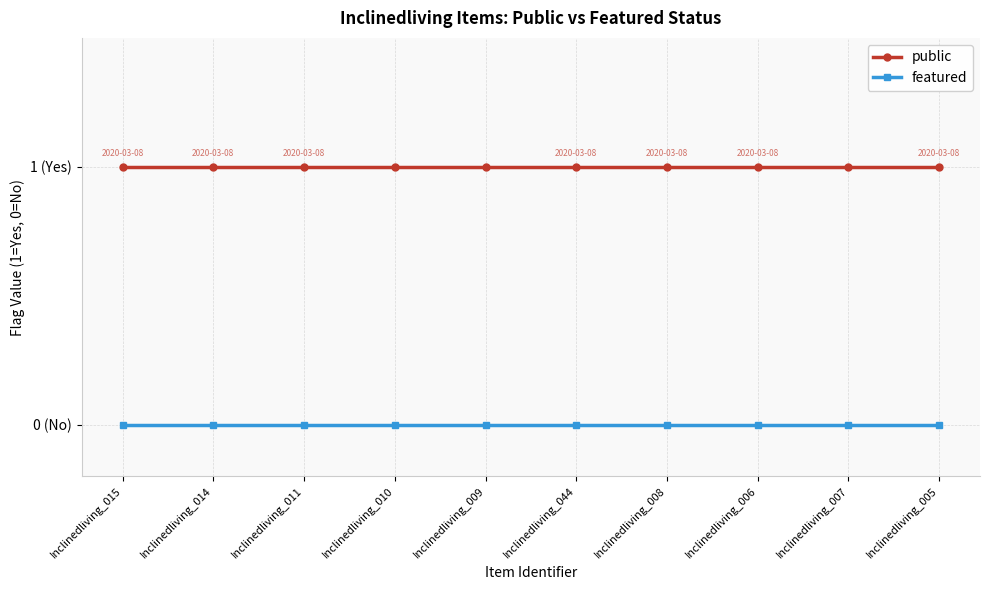

Reading left to right, what are all the values shown in this chart?

public: Inclinedliving_015=1	Inclinedliving_014=1	Inclinedliving_011=1	Inclinedliving_010=1	Inclinedliving_009=1	Inclinedliving_044=1	Inclinedliving_008=1	Inclinedliving_006=1	Inclinedliving_007=1	Inclinedliving_005=1
featured: Inclinedliving_015=0	Inclinedliving_014=0	Inclinedliving_011=0	Inclinedliving_010=0	Inclinedliving_009=0	Inclinedliving_044=0	Inclinedliving_008=0	Inclinedliving_006=0	Inclinedliving_007=0	Inclinedliving_005=0